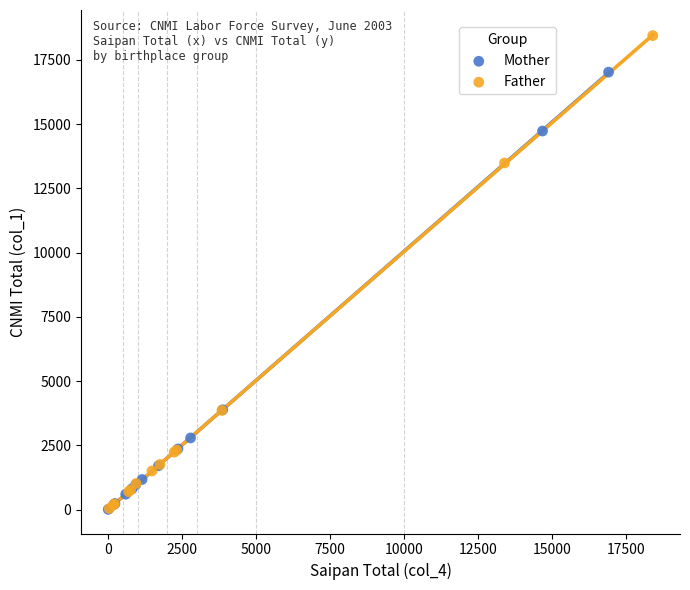

What are all the series names shown in the legend?

Mother, Father